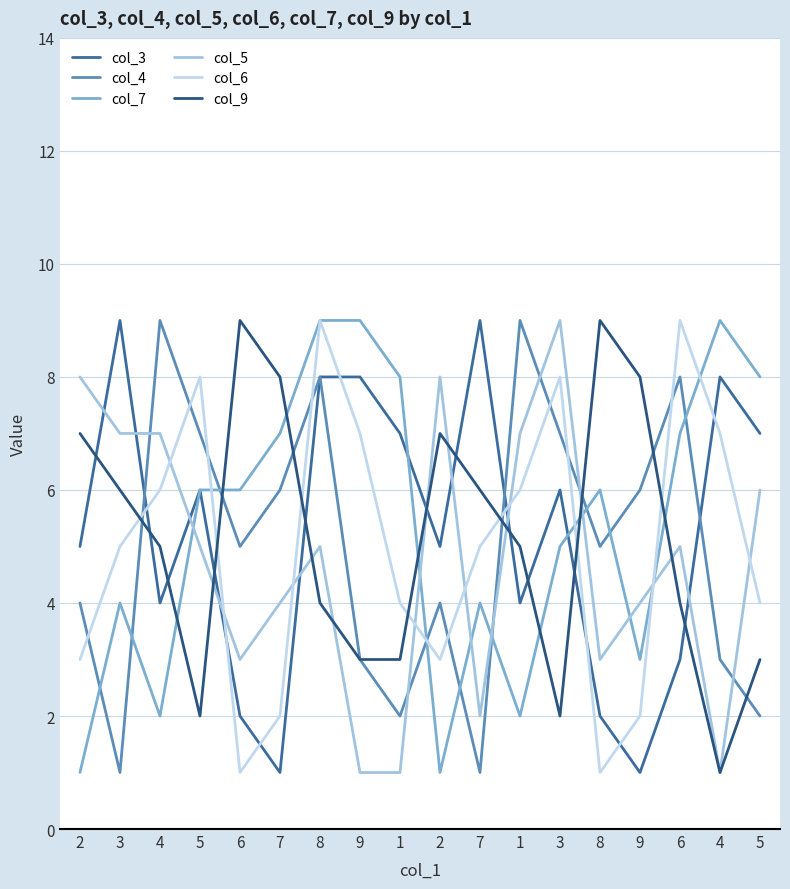

What are all the series names shown in the legend?

col_3, col_4, col_7, col_5, col_6, col_9